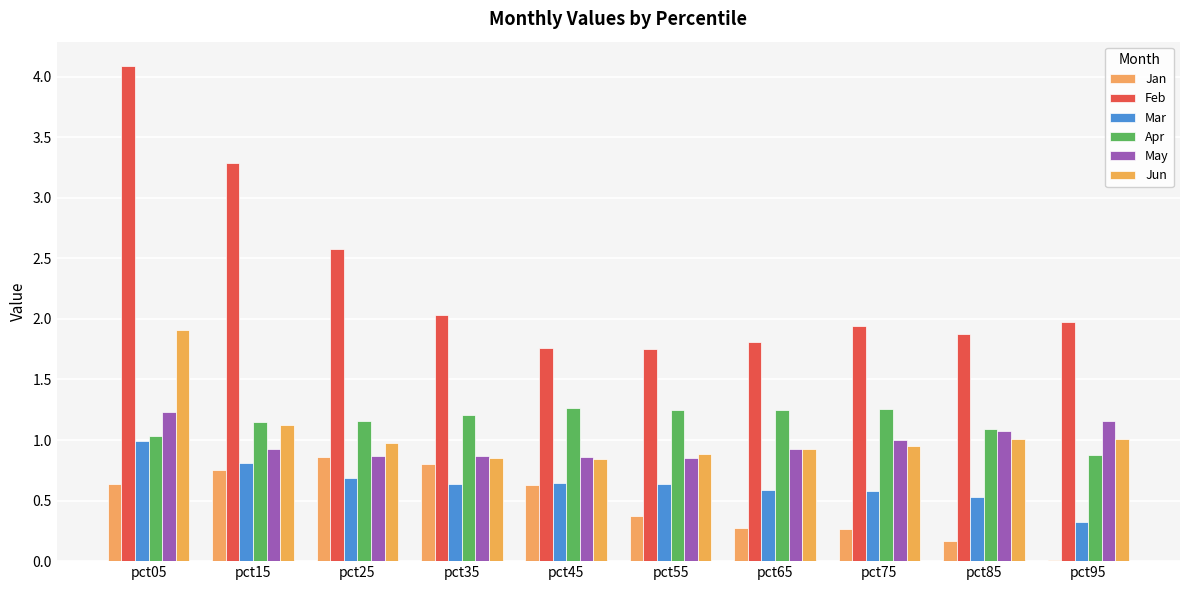

The Mar series shows 0.6 at pct65. True or false?

True